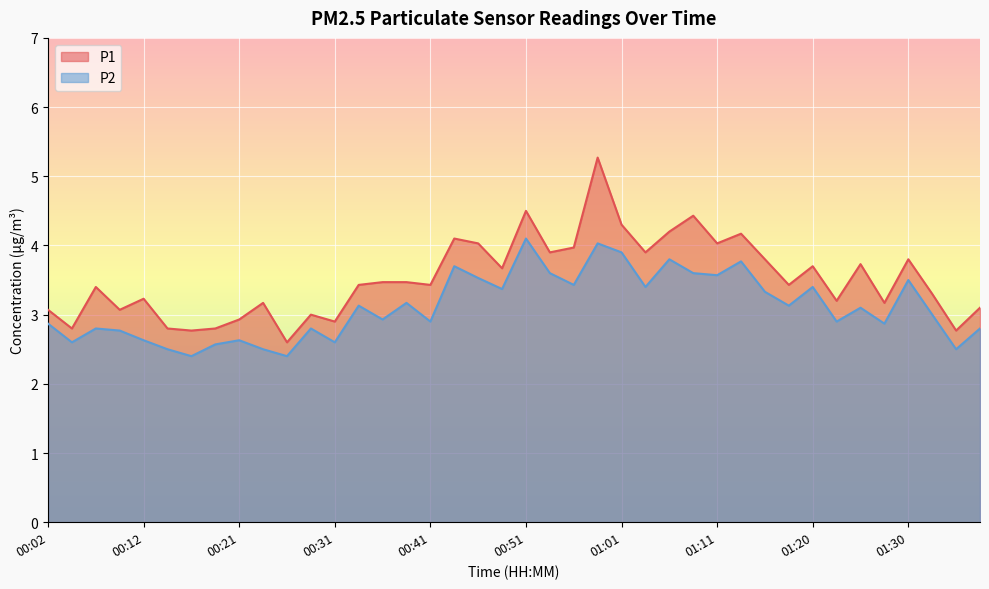

Reading left to right, what are all the values shown in this chart?

P1: 3.1	2.8	3.4	3.1	3.2	2.8	2.8	2.8	2.9	3.2	2.6	3.0	2.9	3.4	3.5	3.5	3.4	4.1	4.0	3.7	4.5	3.9	4.0	5.3	4.3	3.9	4.2	4.4	4.0	4.2	3.8	3.4	3.7	3.2	3.7	3.2	3.8	3.3	2.8	3.1
P2: 2.9	2.6	2.8	2.8	2.6	2.5	2.4	2.6	2.6	2.5	2.4	2.8	2.6	3.1	2.9	3.2	2.9	3.7	3.5	3.4	4.1	3.6	3.4	4.0	3.9	3.4	3.8	3.6	3.6	3.8	3.3	3.1	3.4	2.9	3.1	2.9	3.5	3.0	2.5	2.8